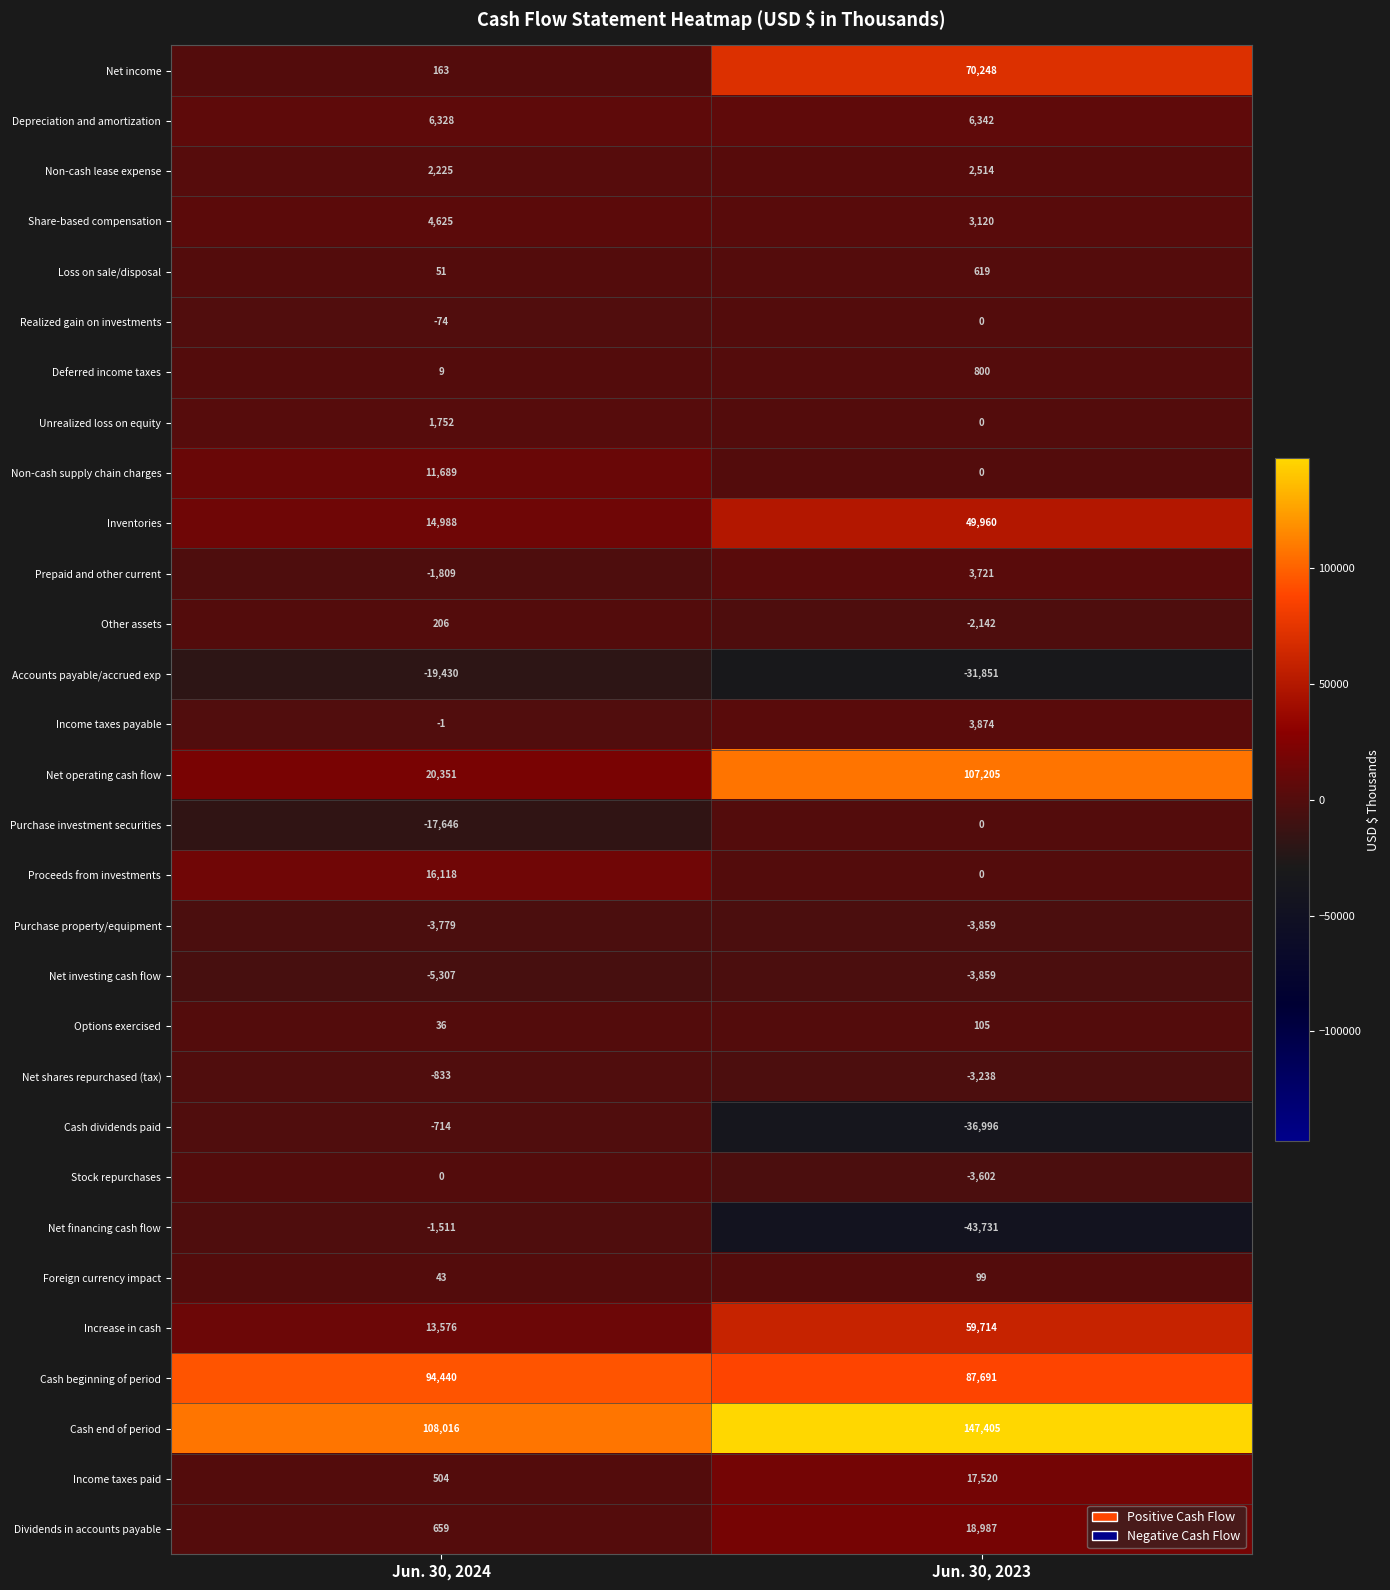

Rank the series at Jun. 30, 2024 from lowest to highest value.

Accounts payable/accrued exp, Purchase investment securities, Net investing cash flow, Purchase property/equipment, Prepaid and other current, Net financing cash flow, Net shares repurchased (tax), Cash dividends paid, Realized gain on investments, Income taxes payable, Stock repurchases, Deferred income taxes, Options exercised, Foreign currency impact, Loss on sale/disposal, Net income, Other assets, Income taxes paid, Dividends in accounts payable, Unrealized loss on equity, Non-cash lease expense, Share-based compensation, Depreciation and amortization, Non-cash supply chain charges, Increase in cash, Inventories, Proceeds from investments, Net operating cash flow, Cash beginning of period, Cash end of period